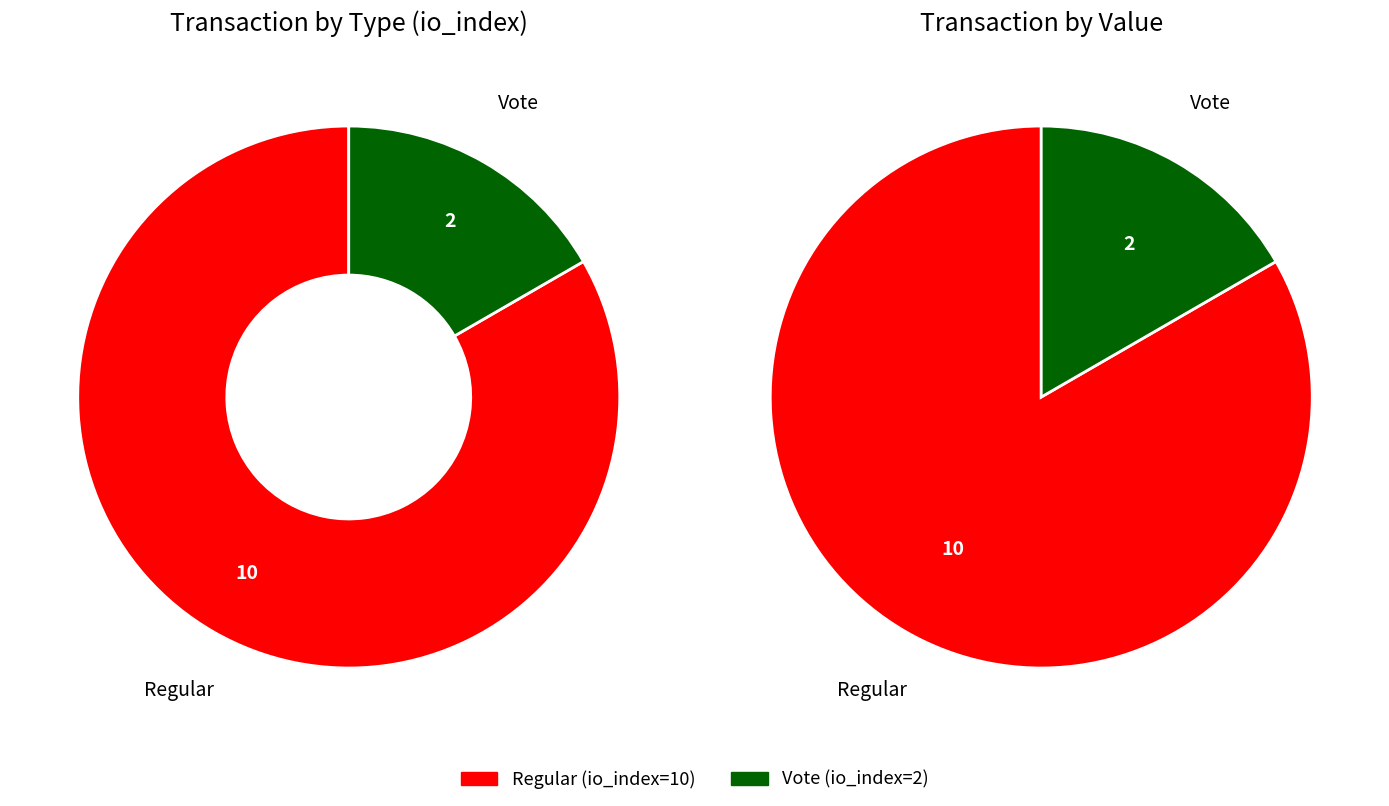

What percentage is the Vote (io_index=2) slice, to the nearest percent?

17%